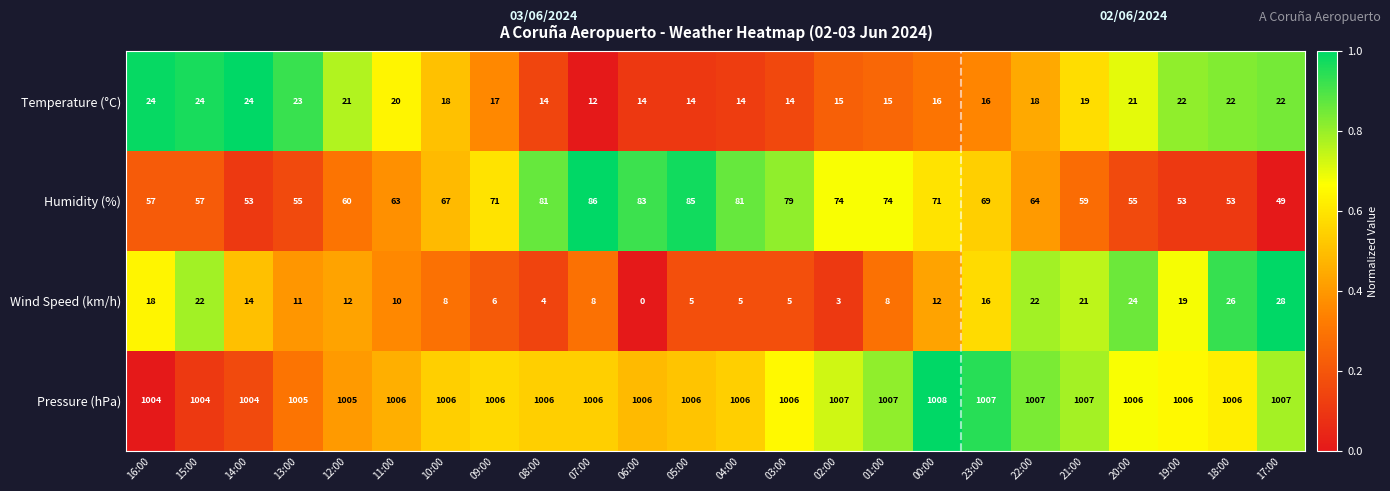

Rank the series by their maximum value, from highest to lowest.

Pressure (hPa), Humidity (%), Wind Speed (km/h), Temperature (°C)